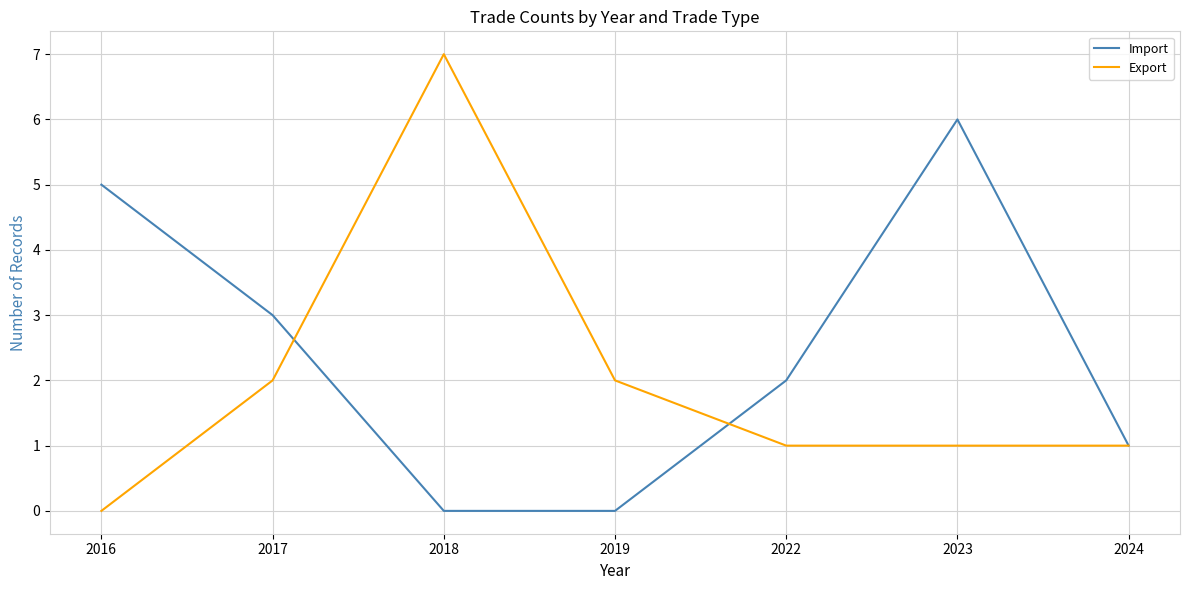

At which label is Import closest to 3?

2017